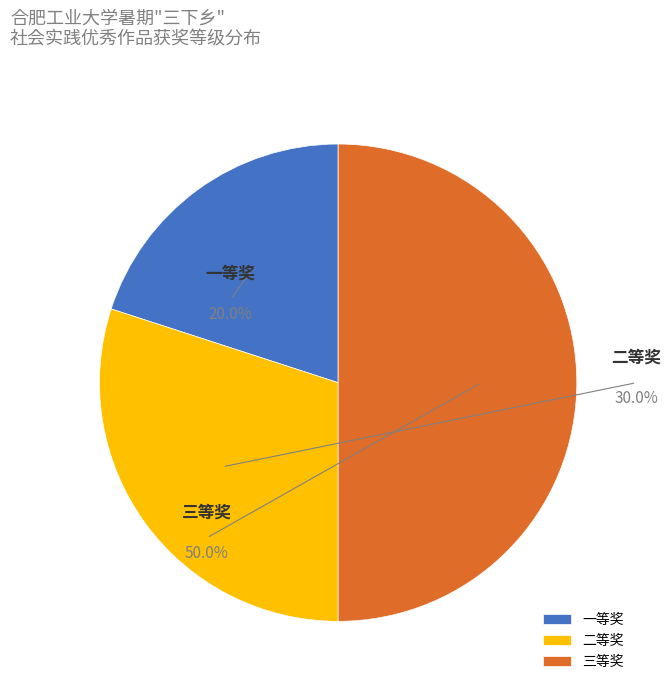

To the nearest percent, what is the difference between the 二等奖 and 一等奖 slice percentages?

10%